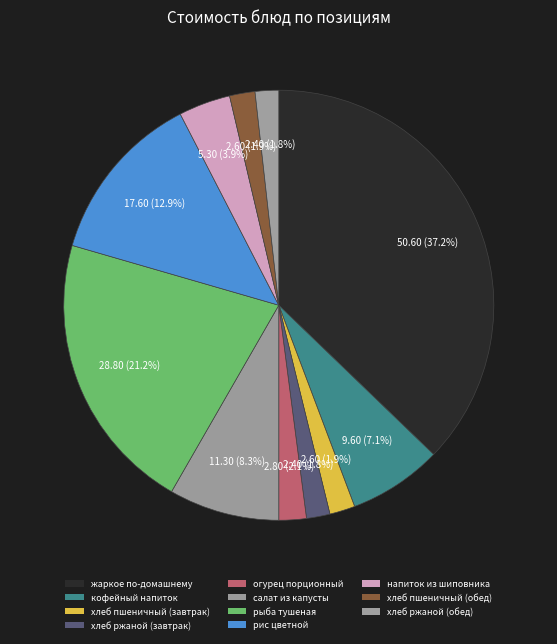

Rank the categories by value from lowest to highest.

хлеб ржаной (завтрак), хлеб ржаной (обед), хлеб пшеничный (завтрак), хлеб пшеничный (обед), огурец порционный, напиток из шиповника, кофейный напиток, салат из капусты, рис цветной, рыба тушеная, жаркое по-домашнему